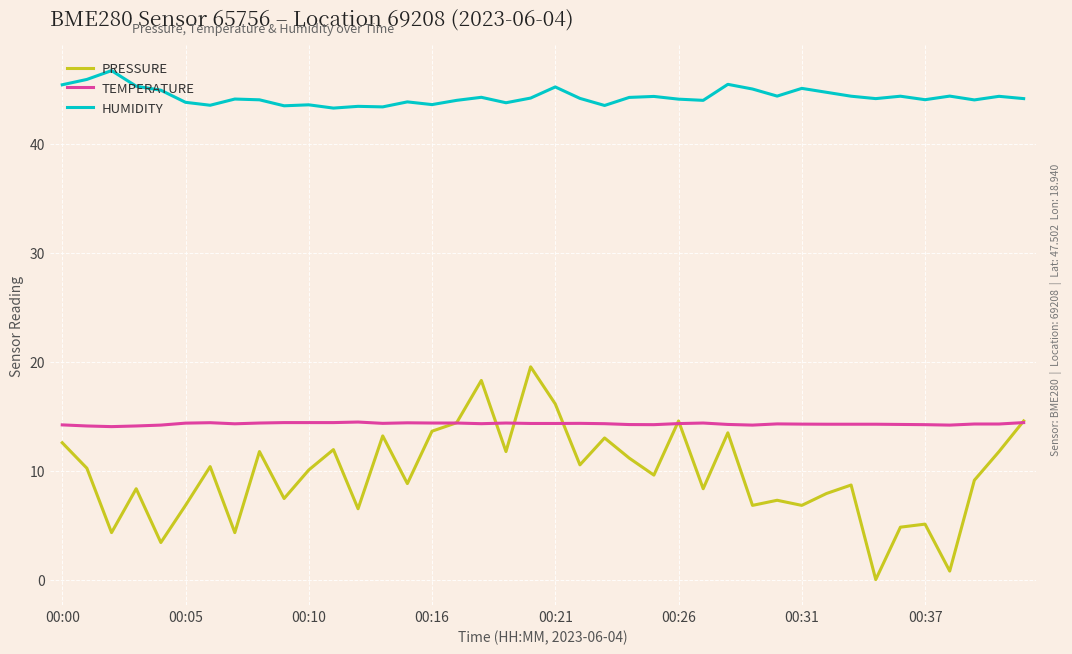

What is the maximum value shown in the chart?

46.7